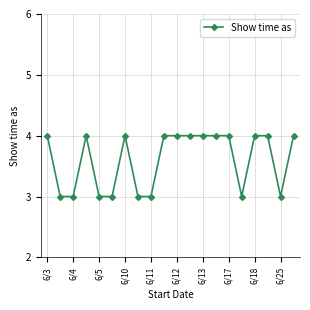

What is the value of the 10th point from the left?

4